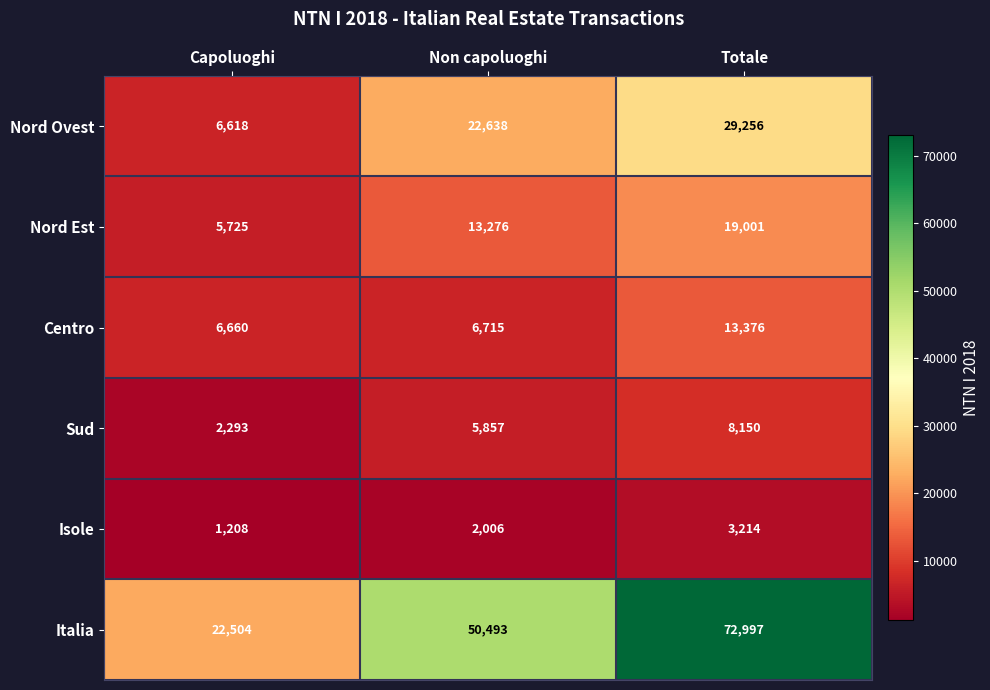

Reading left to right, what are all the values shown in this chart?

Nord Ovest: 6618	22638	29256
Nord Est: 5725	13276	19001
Centro: 6660	6715	13376
Sud: 2293	5857	8150
Isole: 1208	2006	3214
Italia: 22504	50493	72997